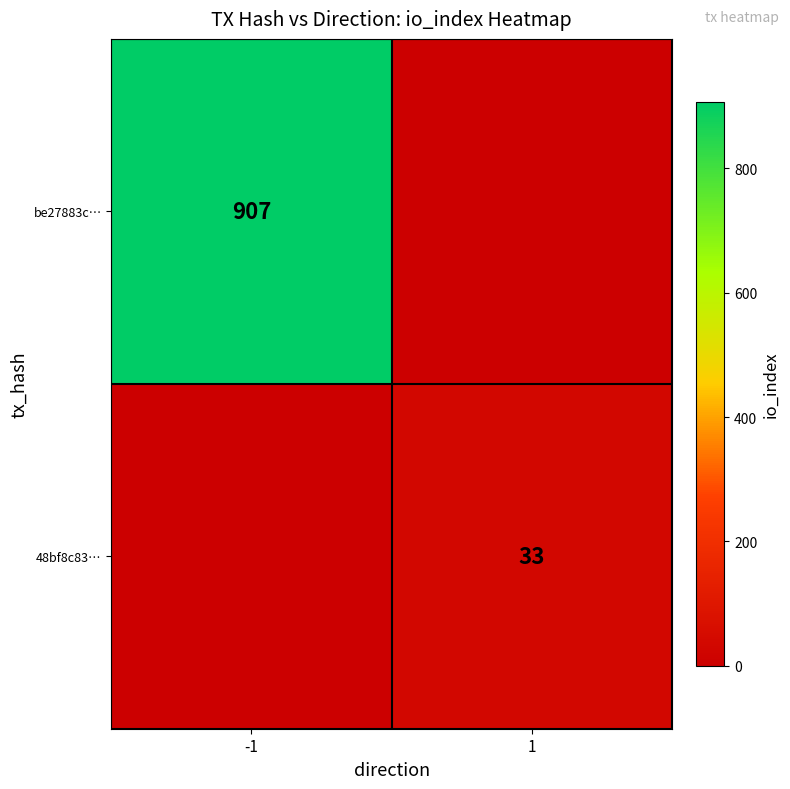

At which category does the chart reach its minimum across all series?

1